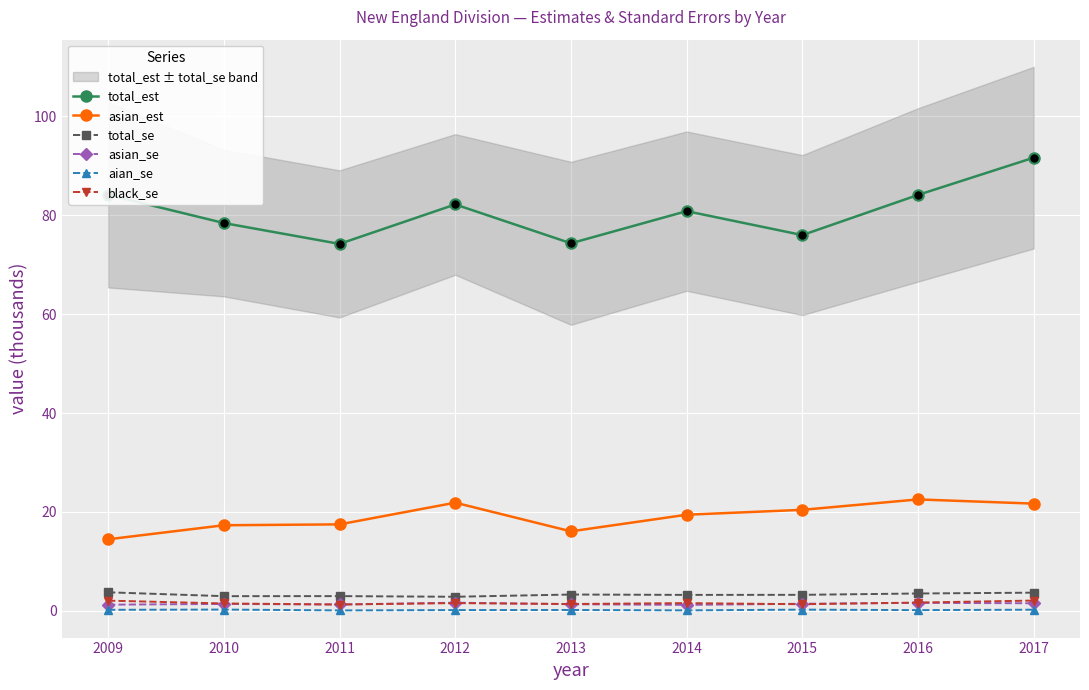

What is the total value across all series at 2014?

106.4